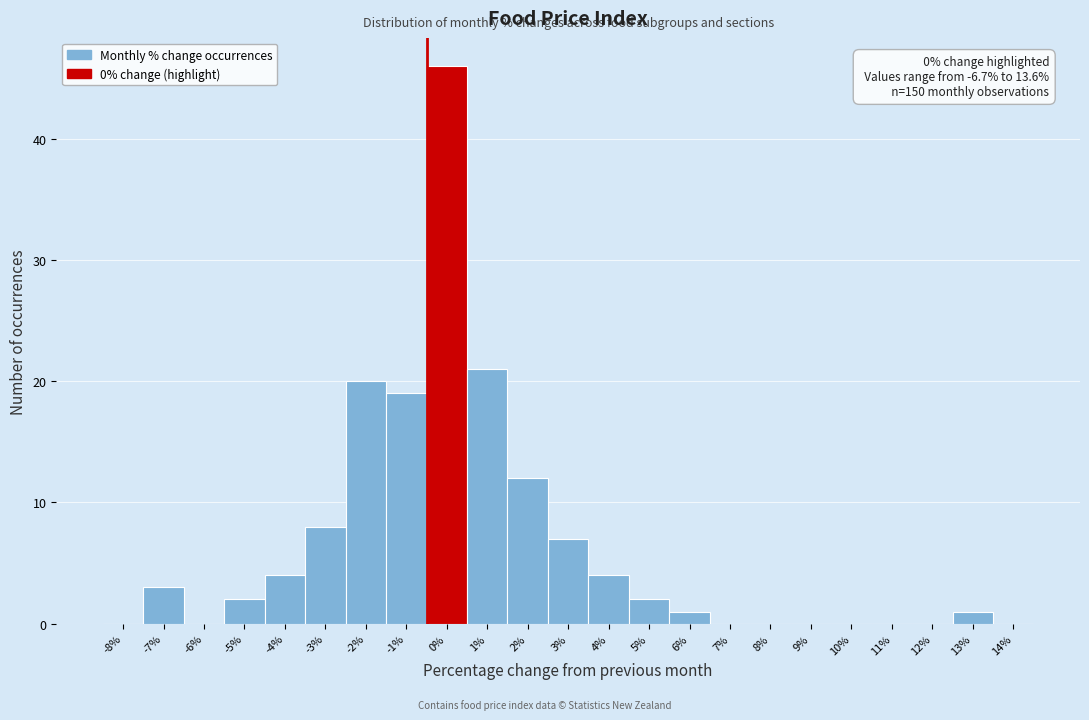

Reading left to right, list all the values displayed in this chart.

-8%=0	-7%=3	-6%=0	-5%=2	-4%=4	-3%=8	-2%=20	-1%=19	0%=46	1%=21	2%=12	3%=7	4%=4	5%=2	6%=1	7%=0	8%=0	9%=0	10%=0	11%=0	12%=0	13%=1	14%=0